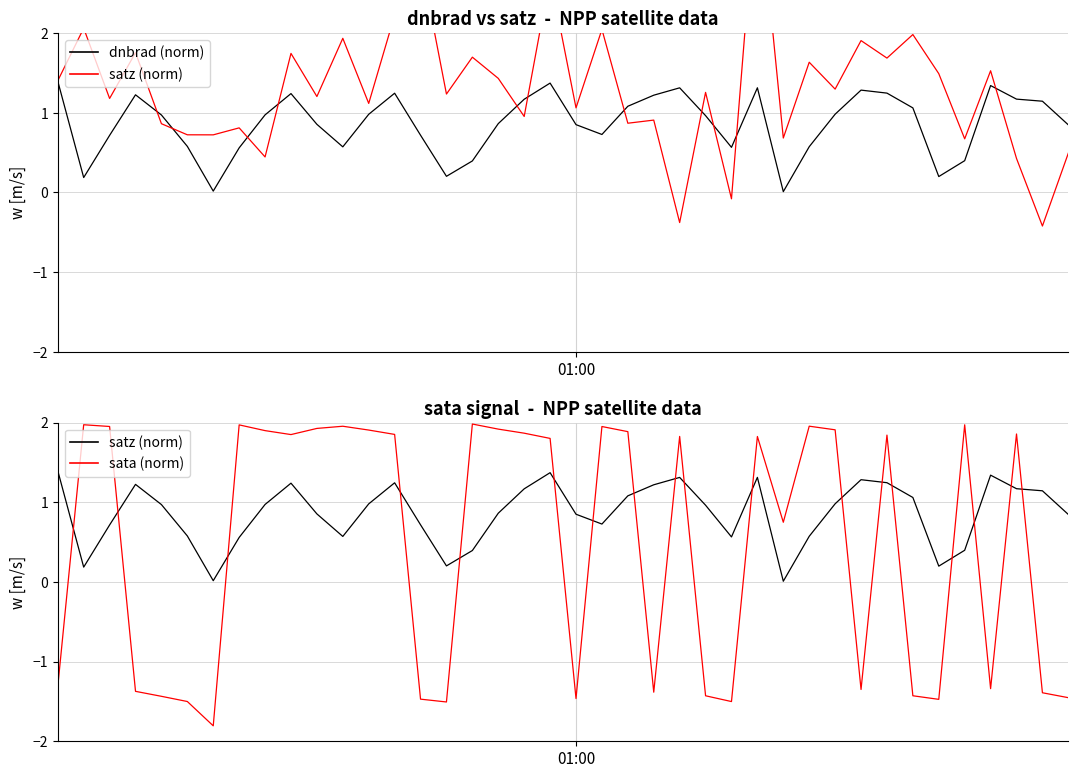

What is the difference between the dnbrad (norm) values at 12 and 39?

0.1